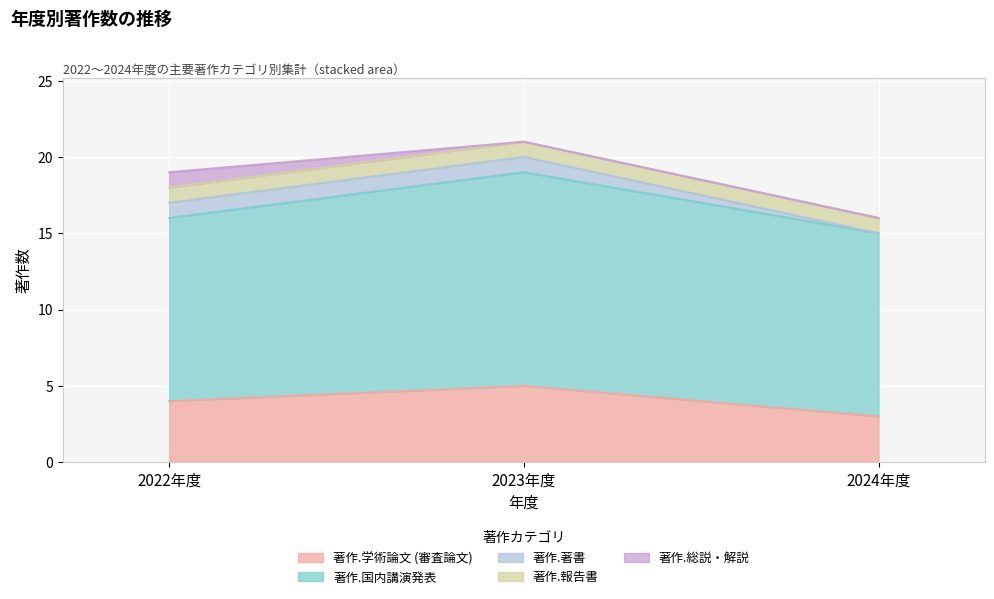

Which series has the largest total across all categories?

著作.国内講演発表